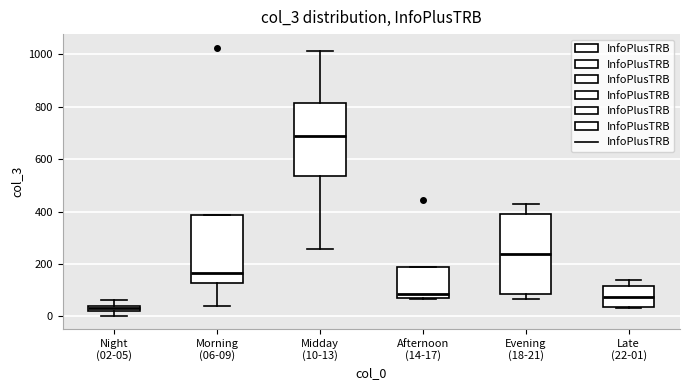

Where does the median line of the box for Late (22-01) sit on the y-axis? The values are not printed on the chart, so give them approximately, as read against the axis.

80